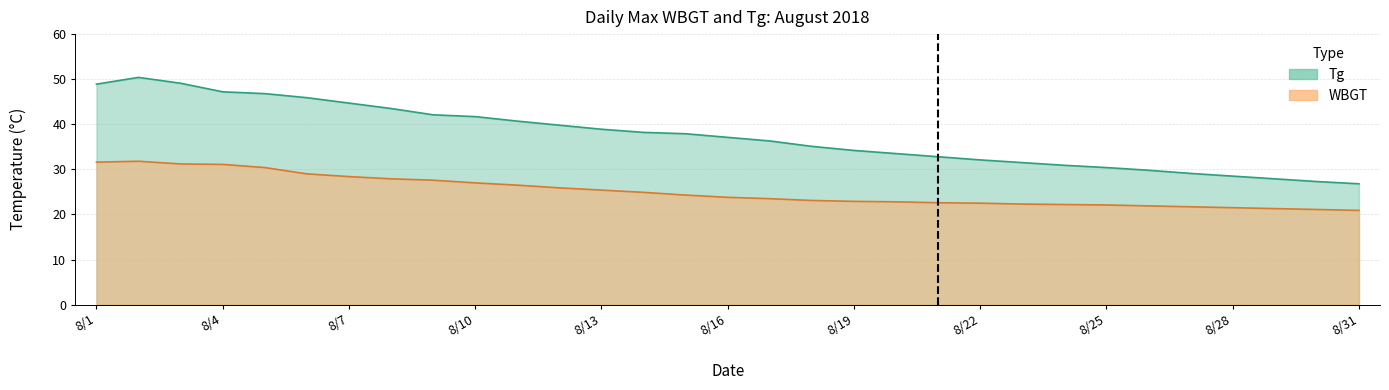

At which label does WBGT reach its peak?

8/2